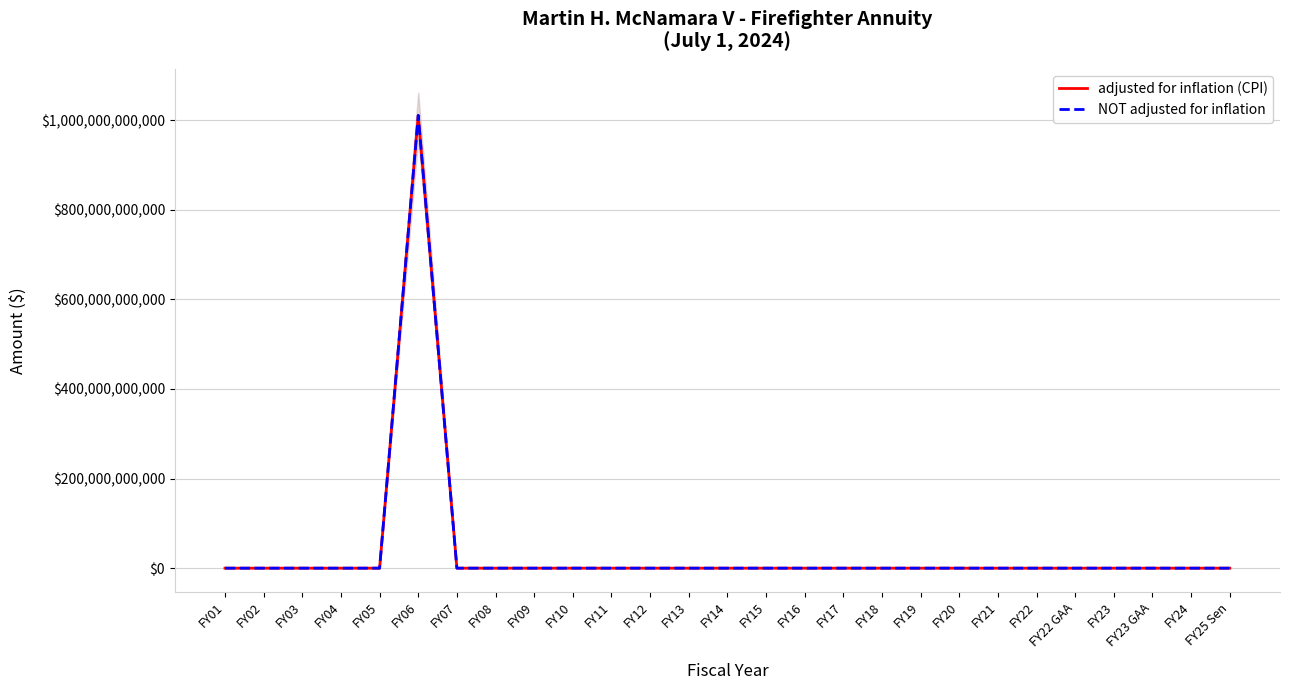

Where is adjusted for inflation (CPI) nearest to the value 505450825000?

FY01